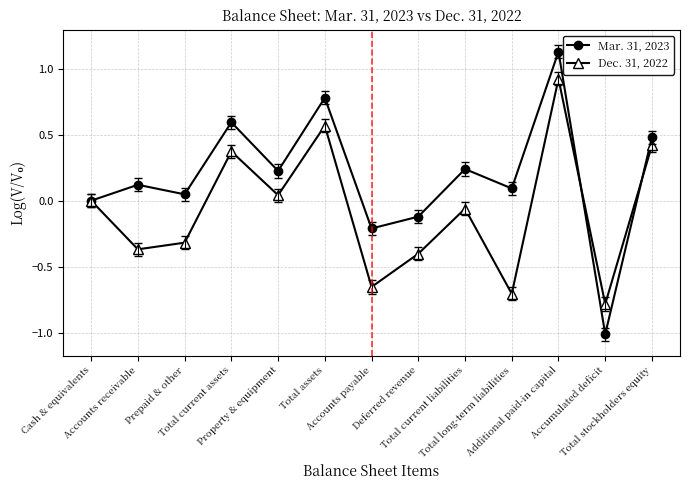

Which series has the widest spread of values?

Mar. 31, 2023